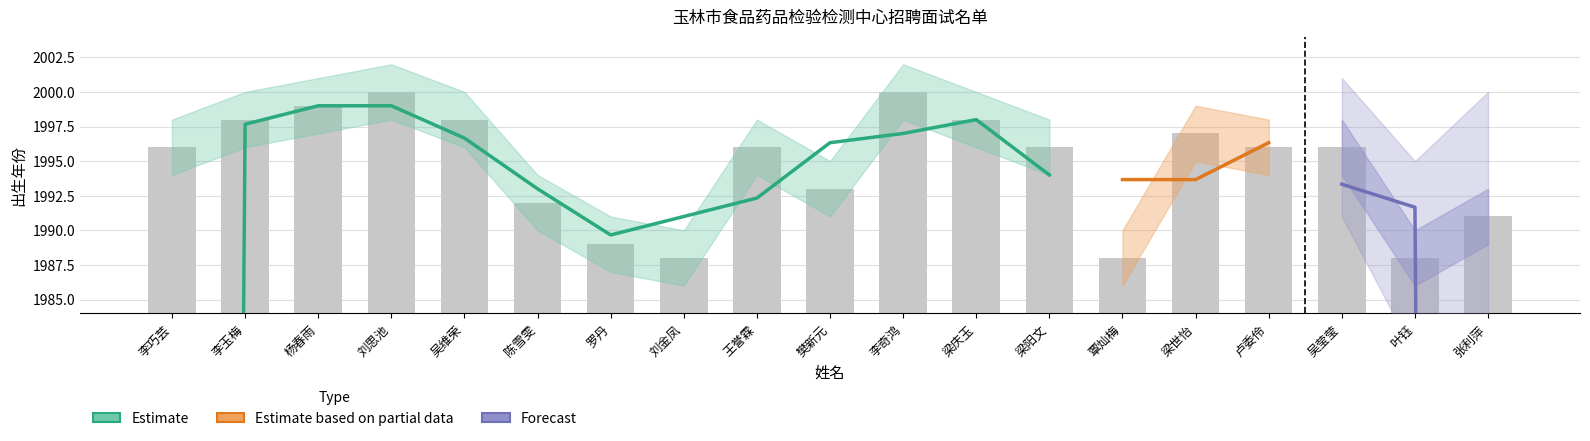

List the labels in order of value, smallest first.

刘金凤, 覃灿梅, 叶钰, 罗丹, 张利萍, 陈雪雯, 樊新元, 李巧芸, 王誉霖, 梁阳文, 卢委伶, 吴莹莹, 梁世怡, 李玉梅, 吴维荣, 梁庆玉, 杨春雨, 刘思池, 李奇鸿